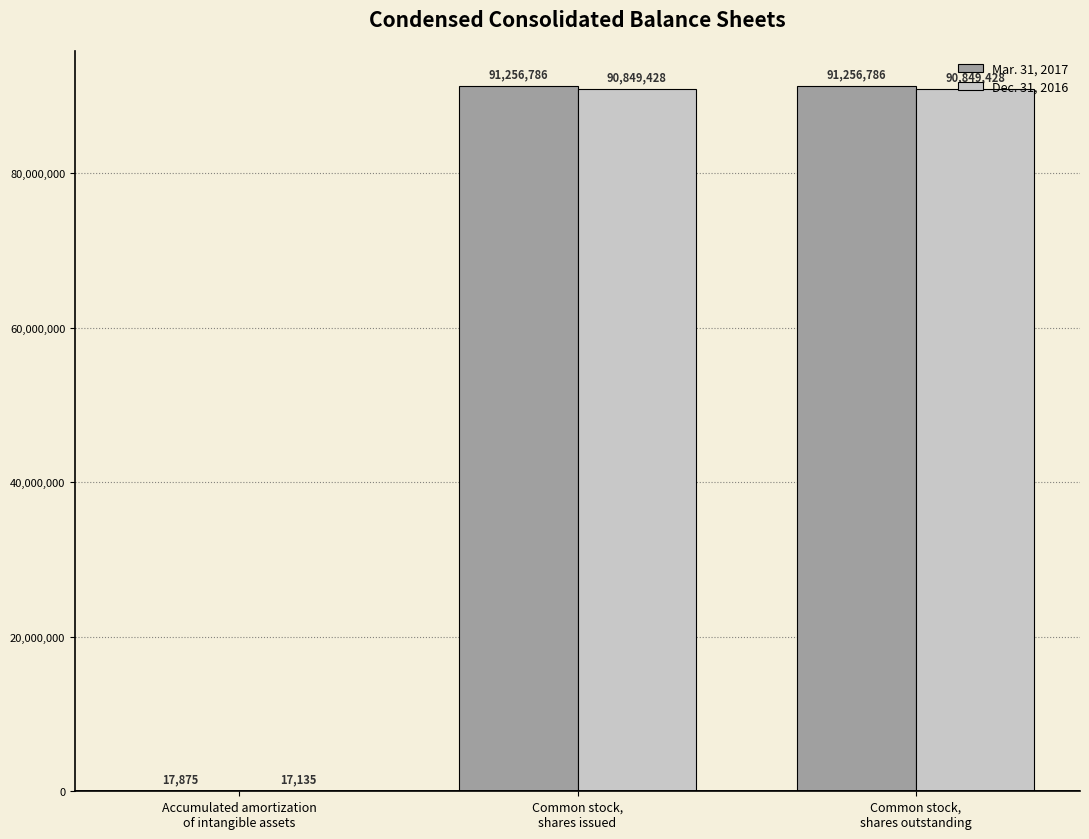

What is the maximum value shown in the chart?

91256786